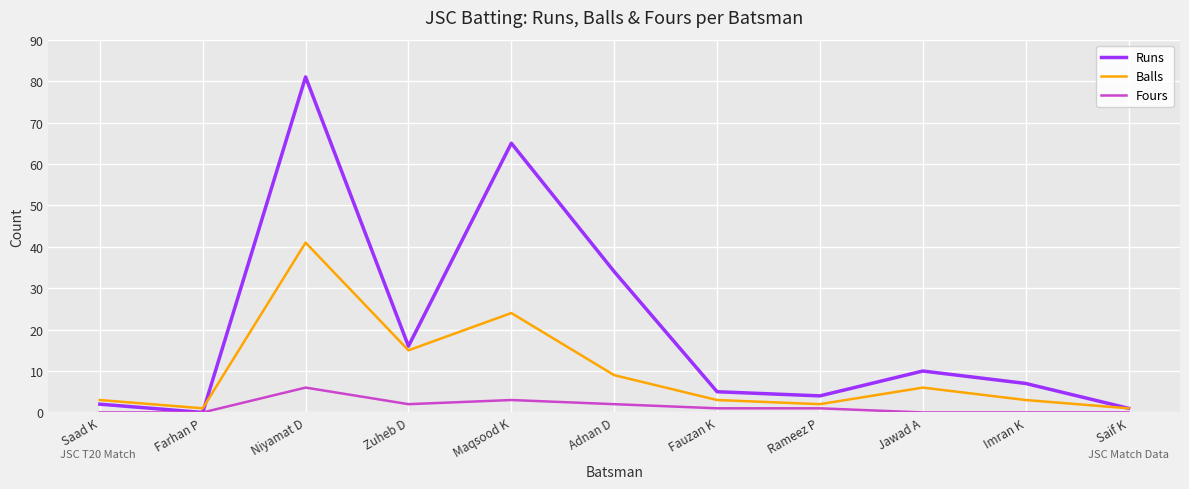

What position from the right is Niyamat D?

9